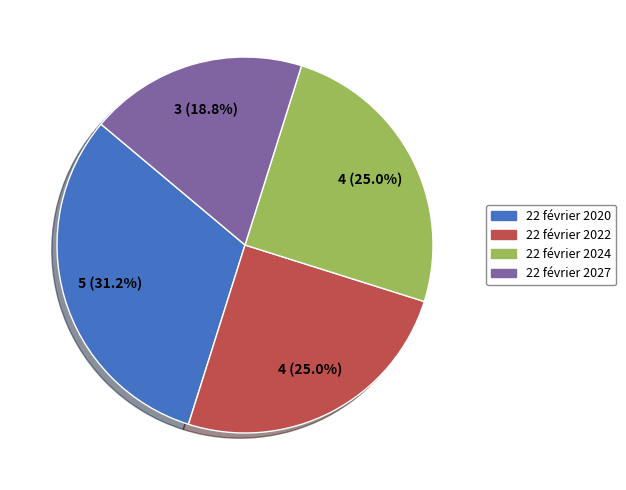

To the nearest percent, what is the average slice percentage?

25%